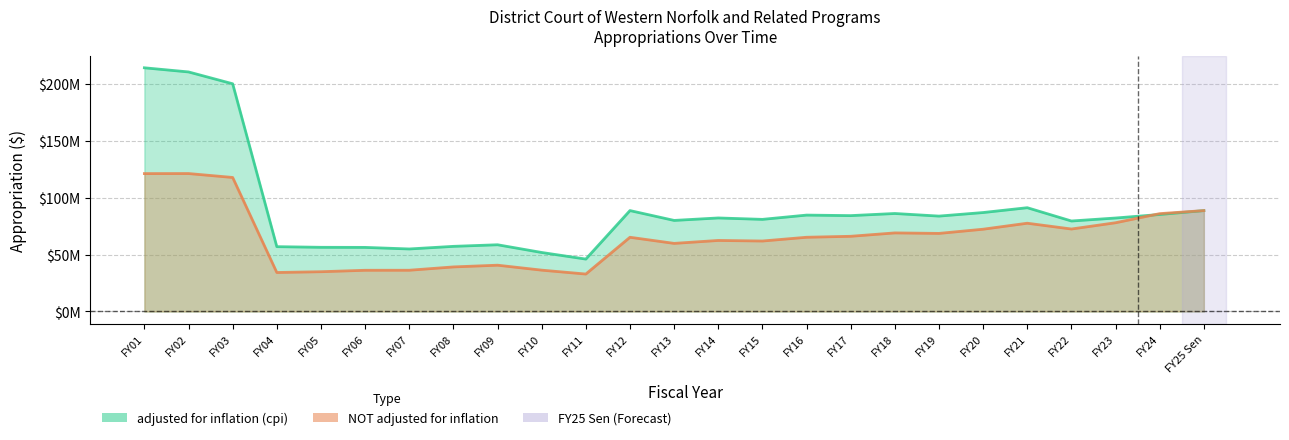

How many values in the NOT adjusted for inflation series are below 65202267?

12